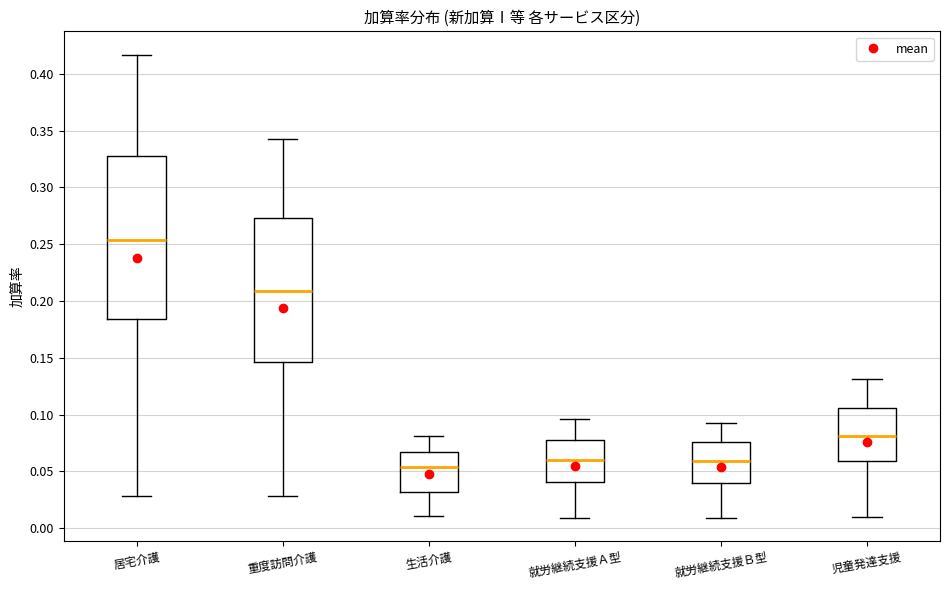

Which box has the highest median line?

居宅介護